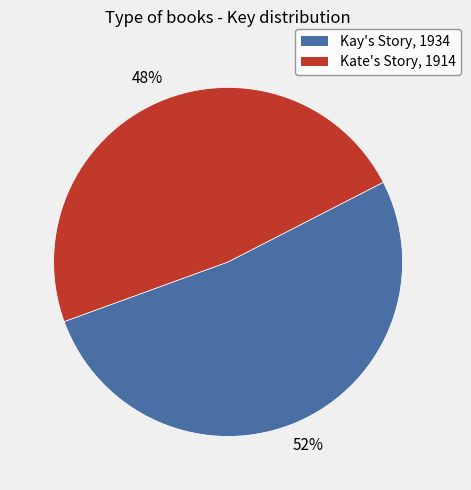

To the nearest percent, what portion does Kate's Story, 1914 represent?

48%